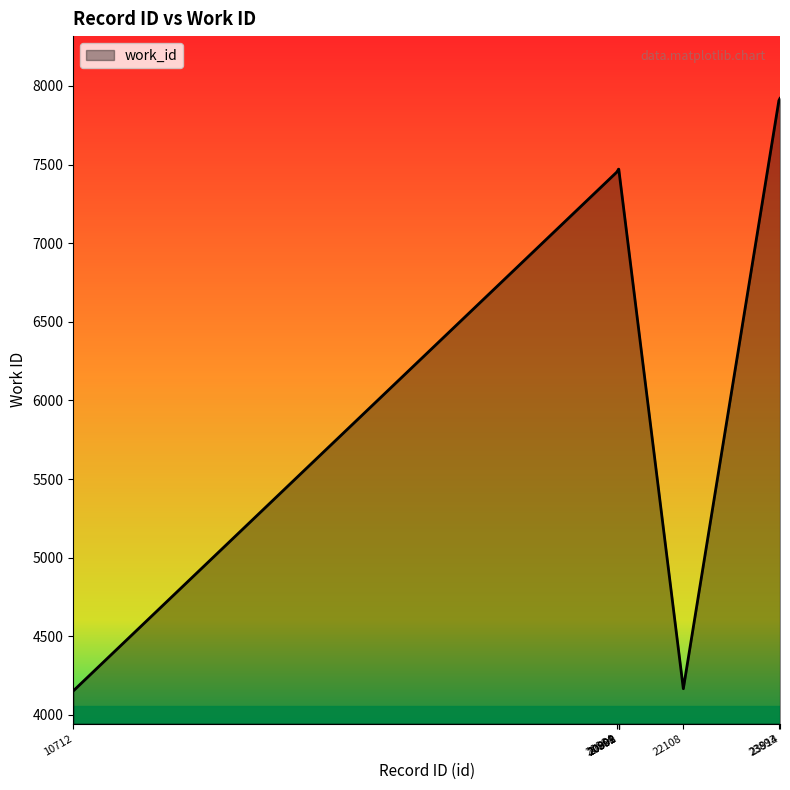

What is the minimum value shown in the chart?

4153